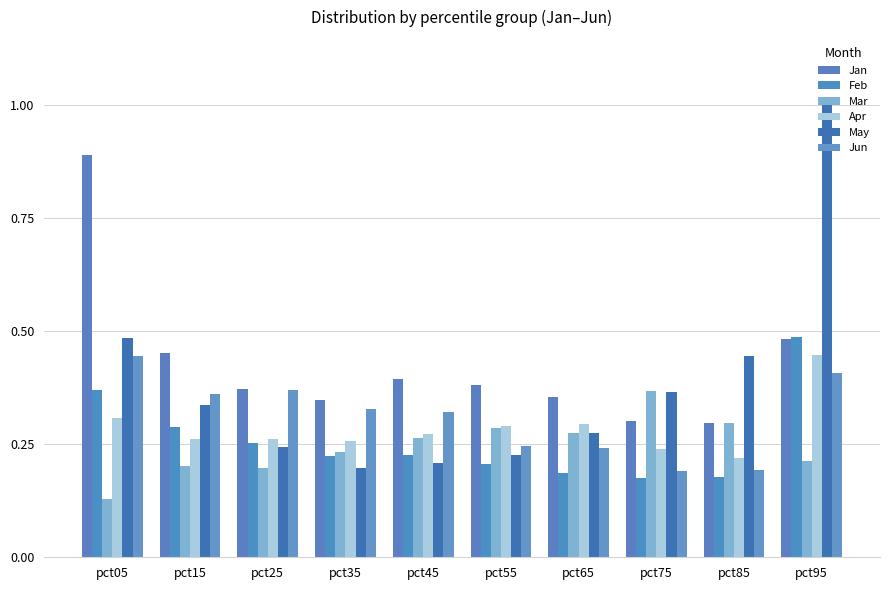

Does the chart contain stacked bars?

No